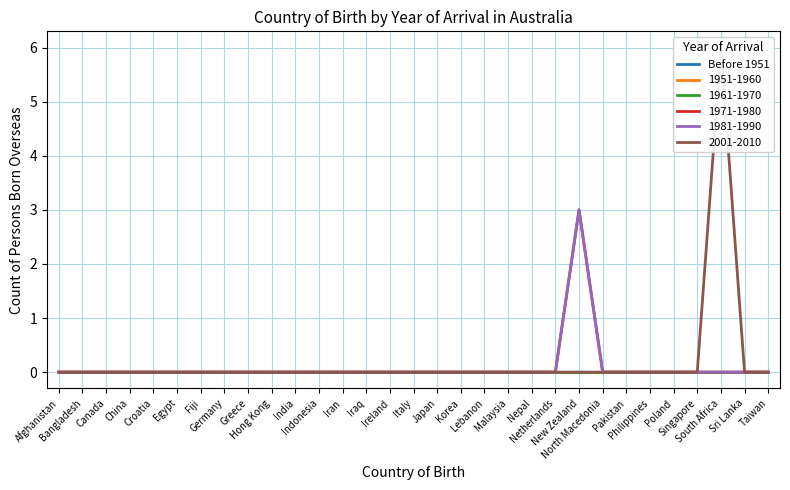

What is the sum of all 2001-2010 values?

6